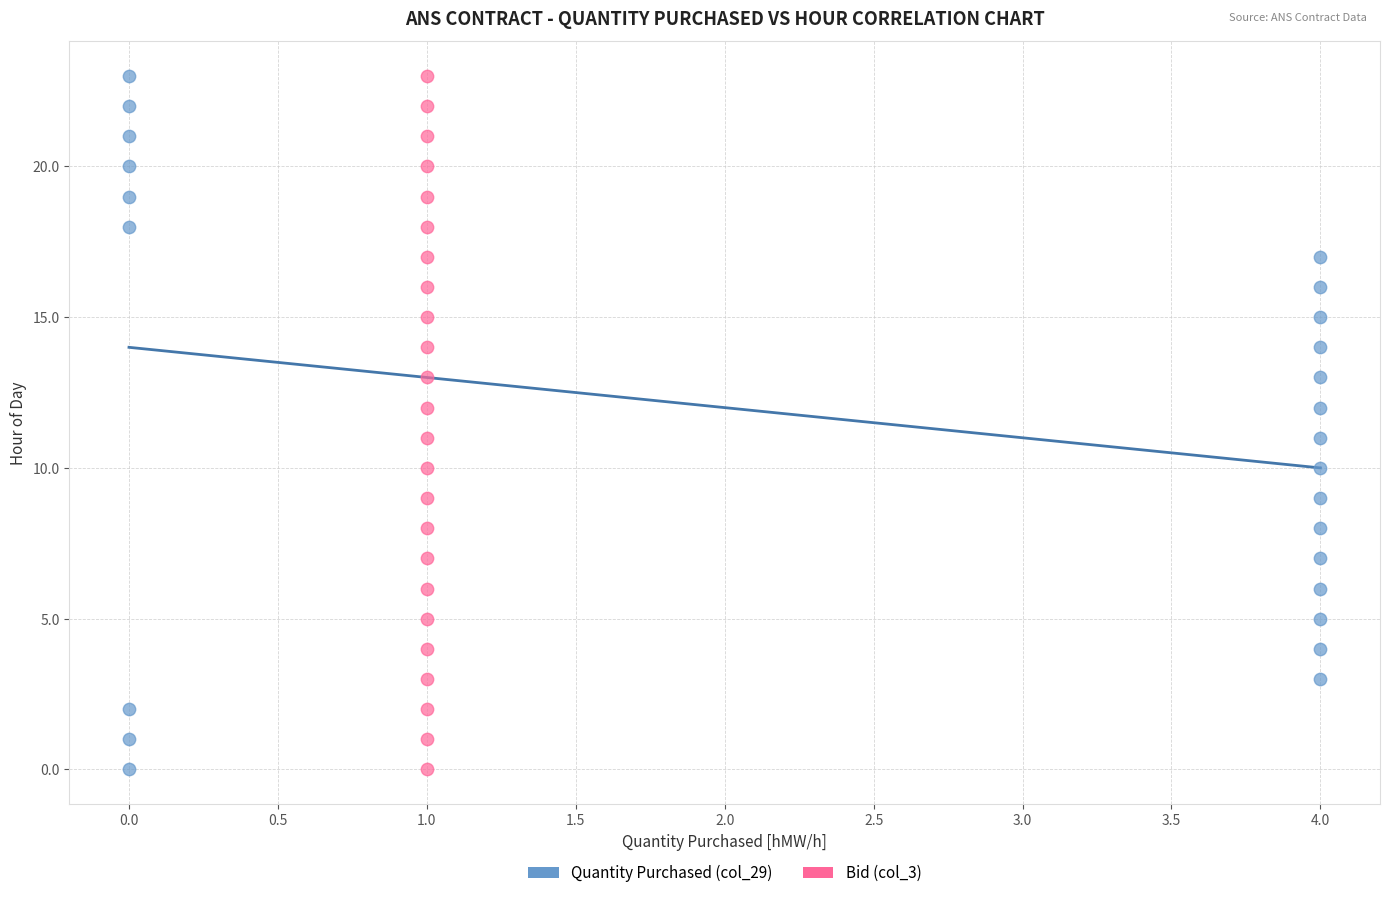

What are all the series names shown in the legend?

Quantity Purchased (col_29), Bid (col_3)